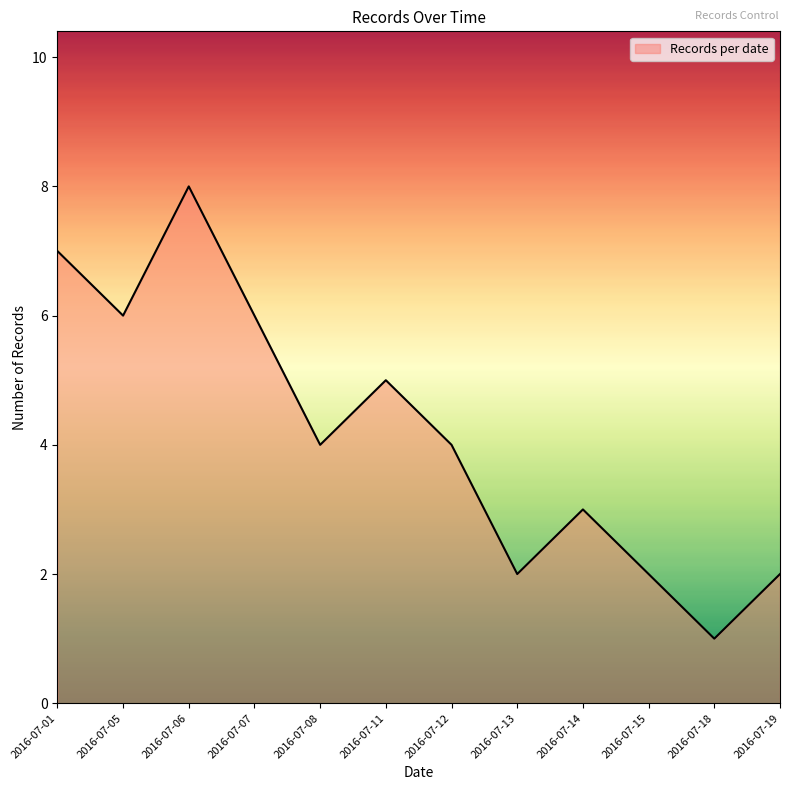

Count the number of data series in this chart.

1